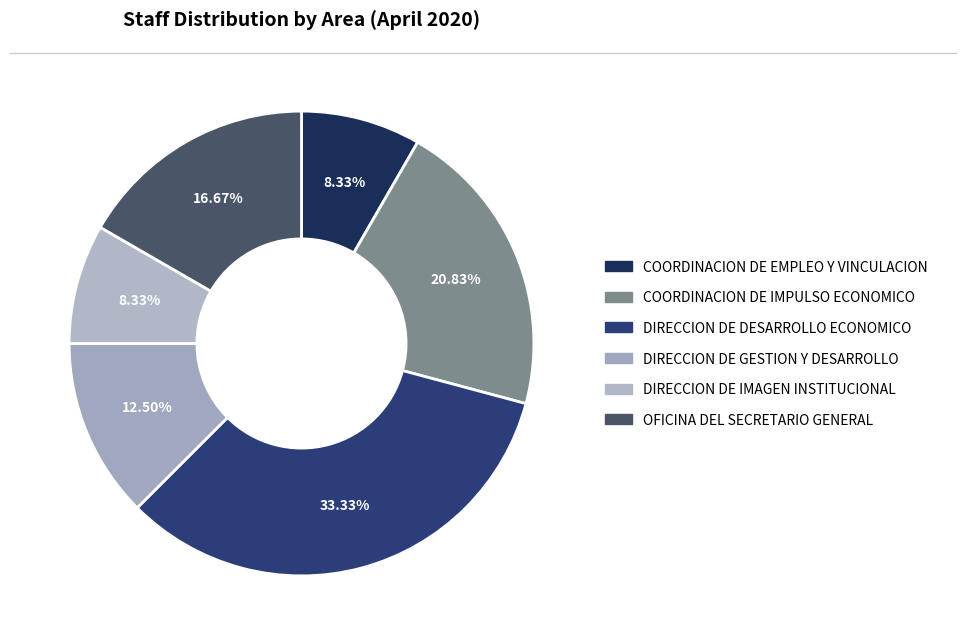

What is the smallest slice in the pie chart?

COORDINACION DE EMPLEO Y VINCULACION